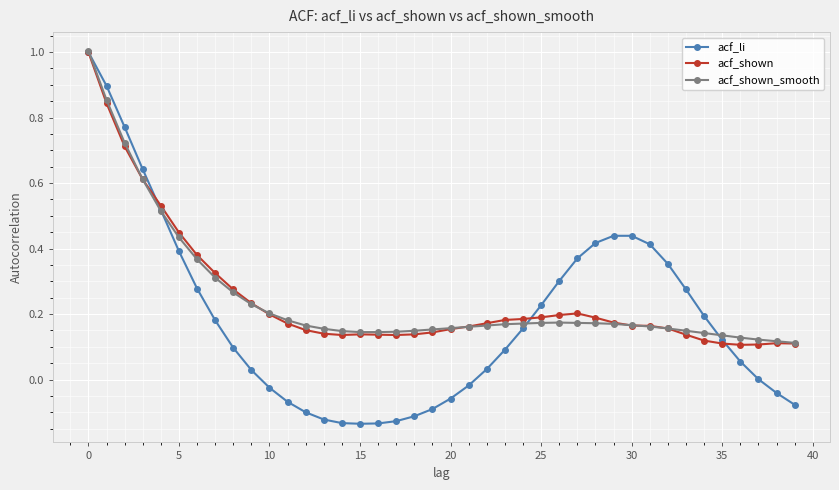

Which series has the widest spread of values?

acf_li